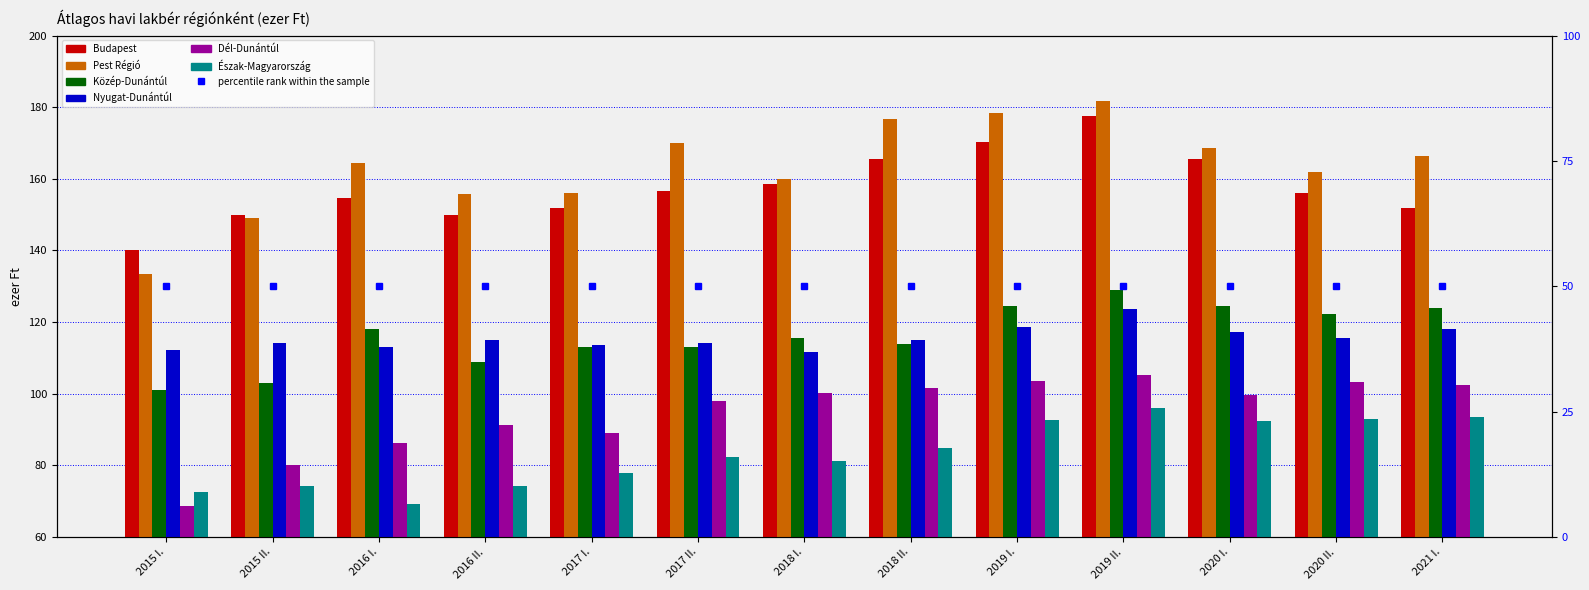

What is the spread (max minus min) of values at 2017 I.?

78.3